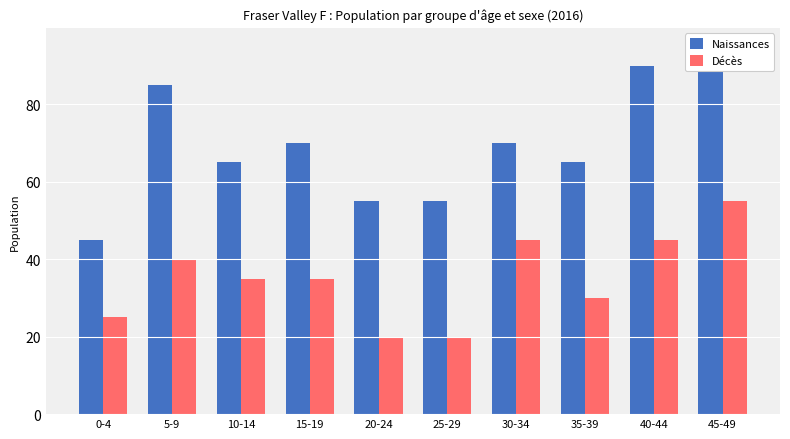

True or false: Naissances has a value of 19 at 0-4.

False